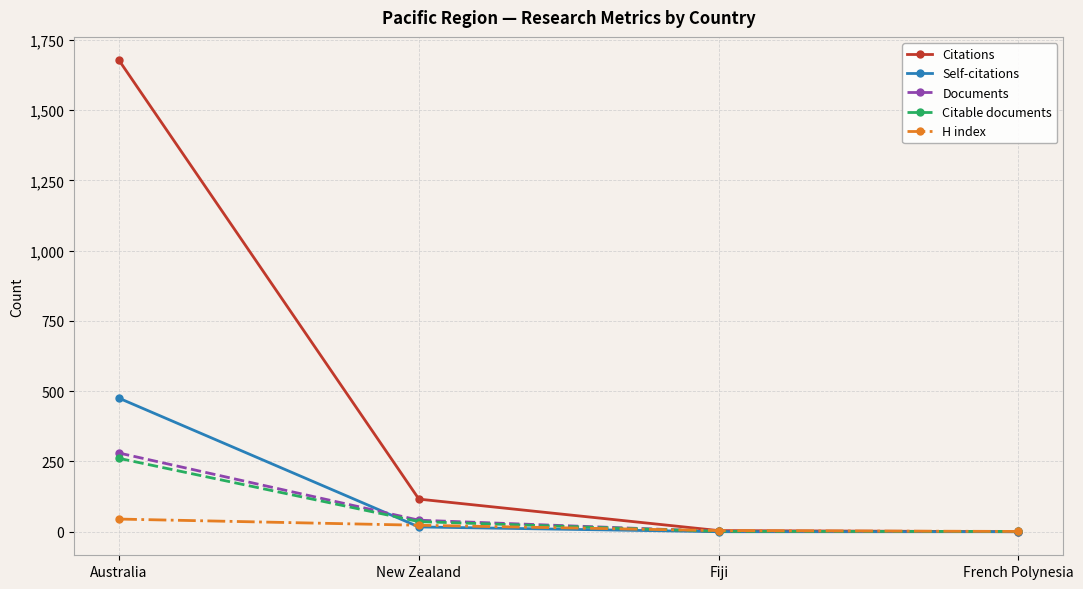

What is the maximum value shown in the chart?

1677